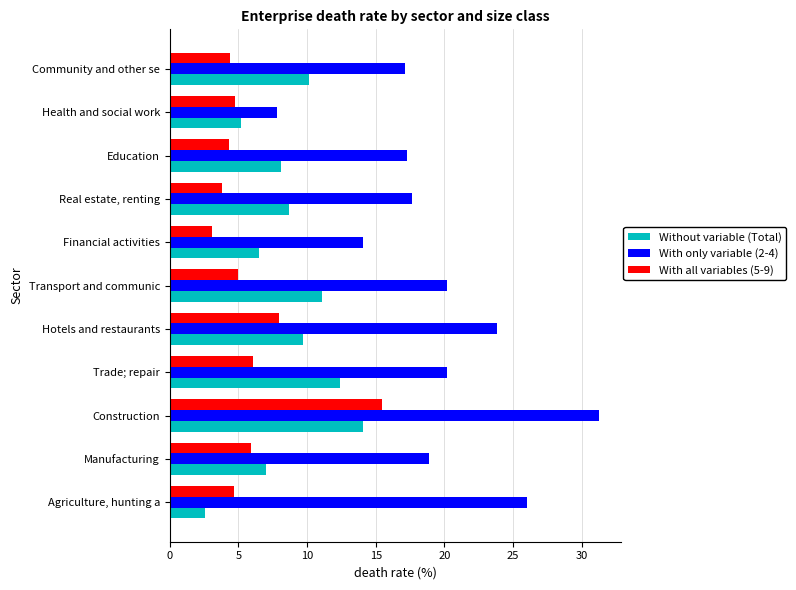

Which series has the largest total across all categories?

With only variable (2-4)